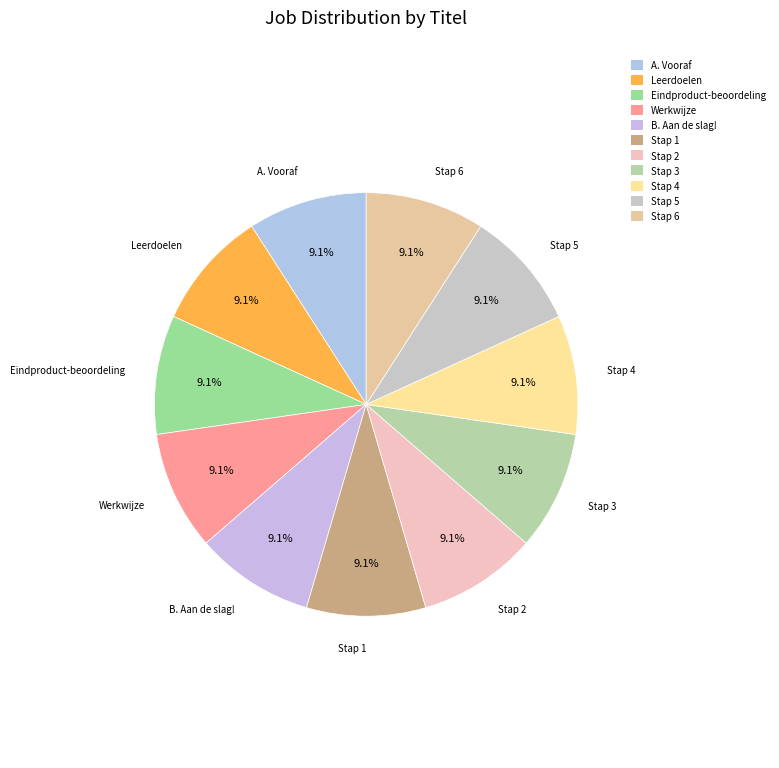

Is there a majority slice in this chart?

No